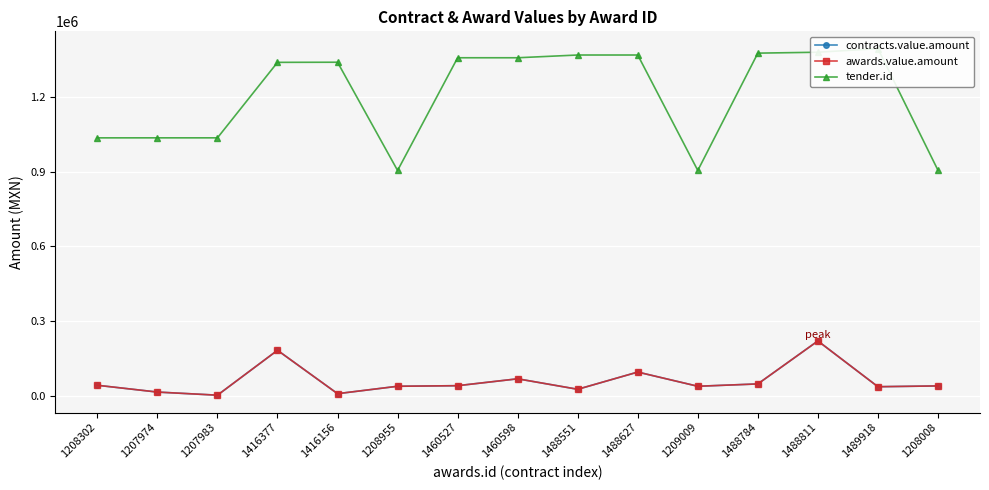

At 1208008, list the series in order from largest to smallest.

tender.id, contracts.value.amount, awards.value.amount